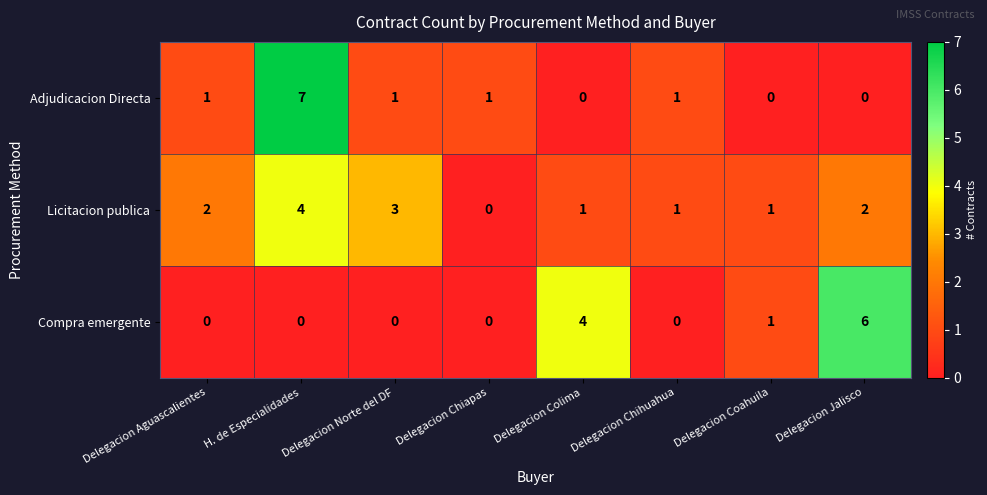

List the series in order of their peak value, highest first.

Adjudicacion Directa, Compra emergente, Licitacion publica